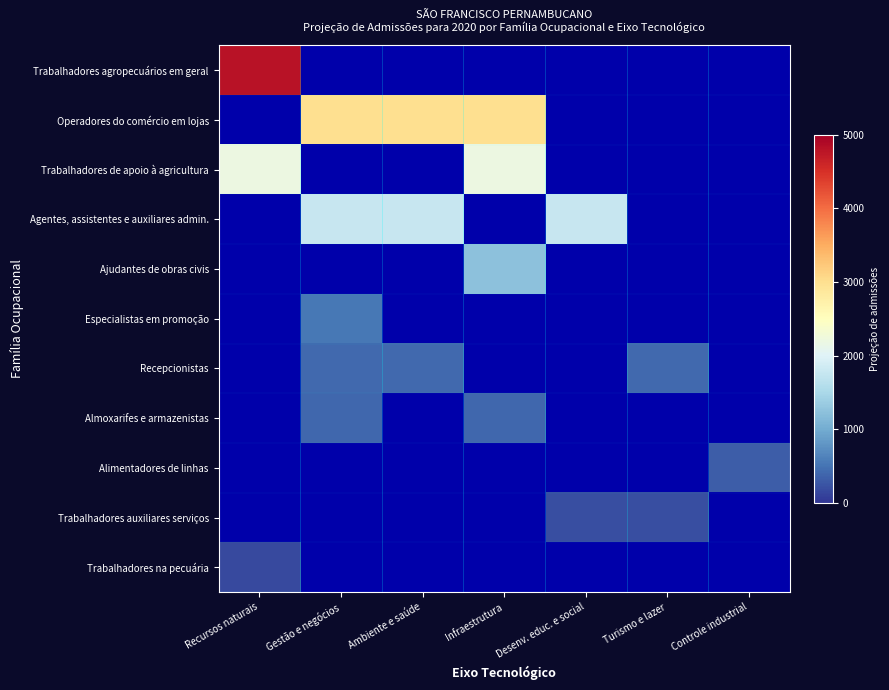

At how many categories does at least one series exceed 3300?

1